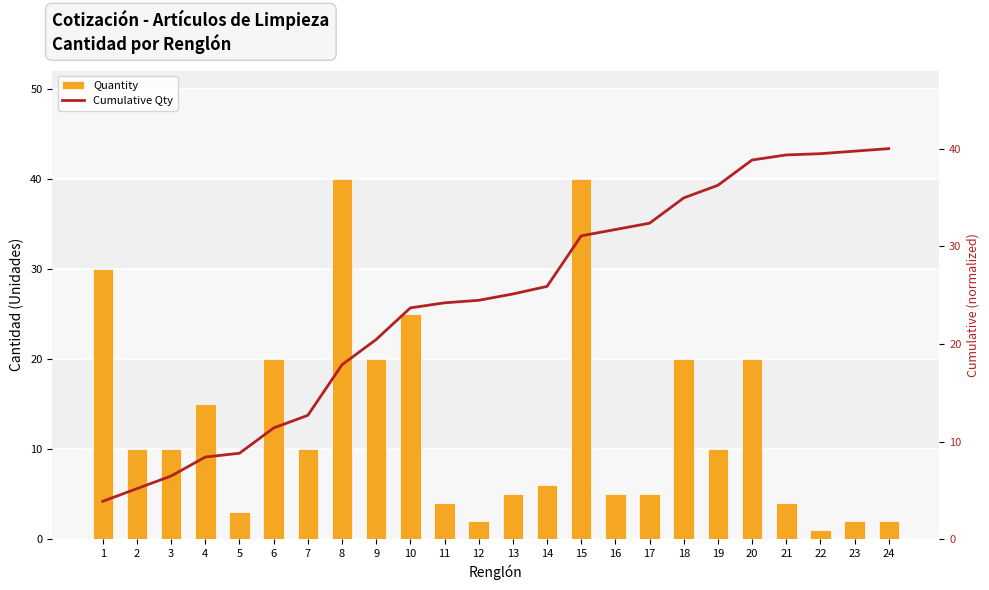

What is the average value of the Quantity series?

12.9